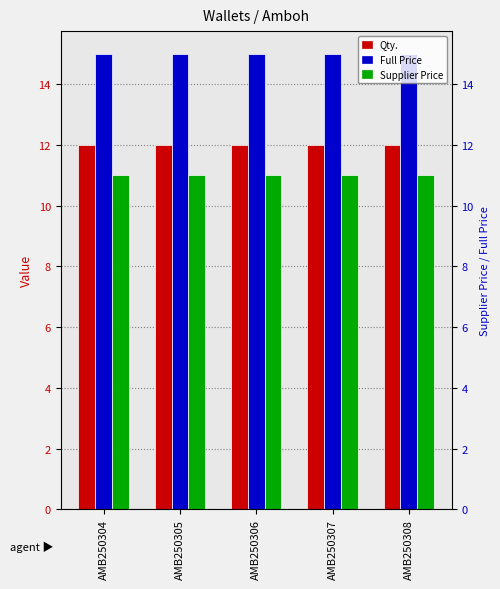

The Supplier Price series shows 19 at AMB250307. True or false?

False